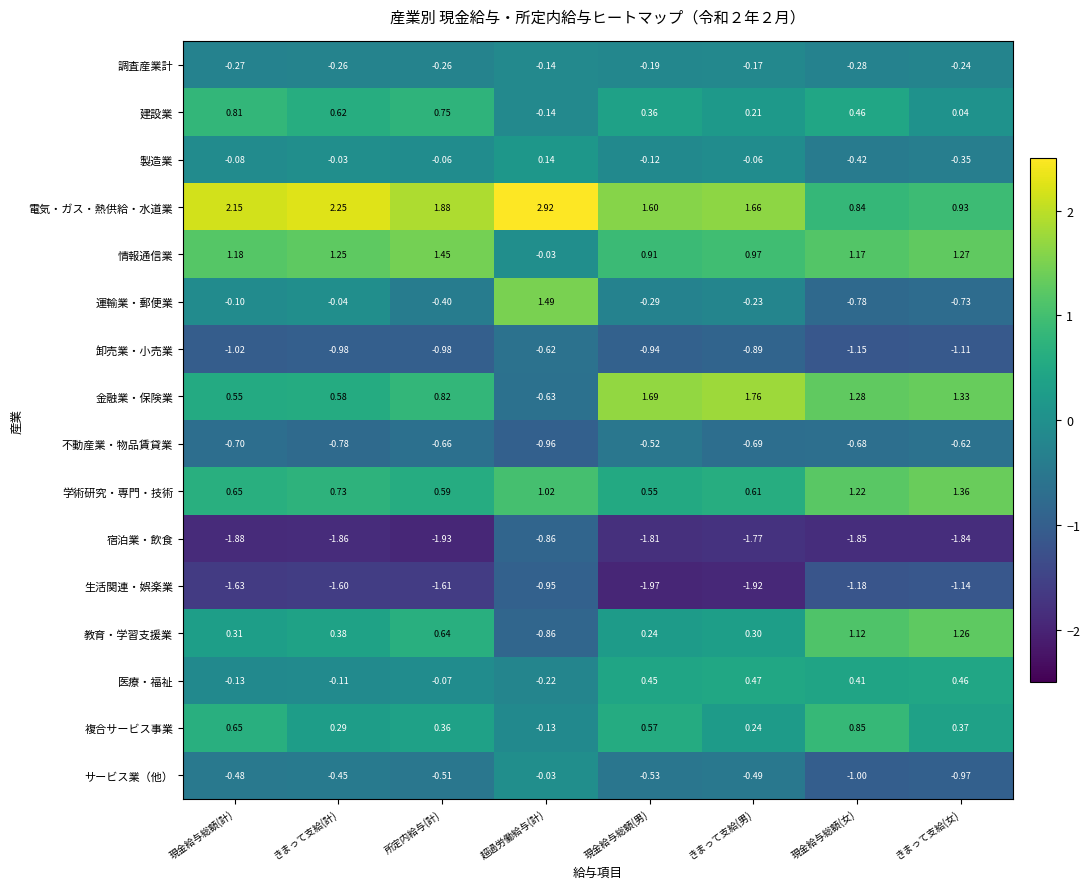

How many values in the 教育・学習支援業 series are below 0?

1